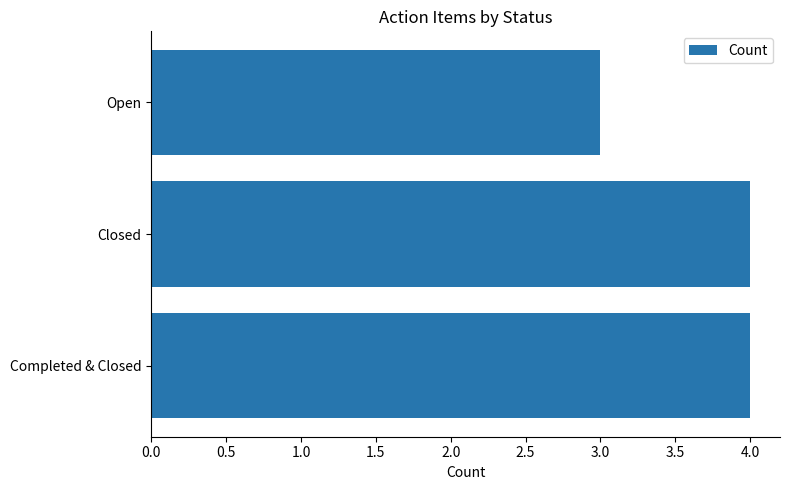

True or false: the data shows 1 at Open.

False